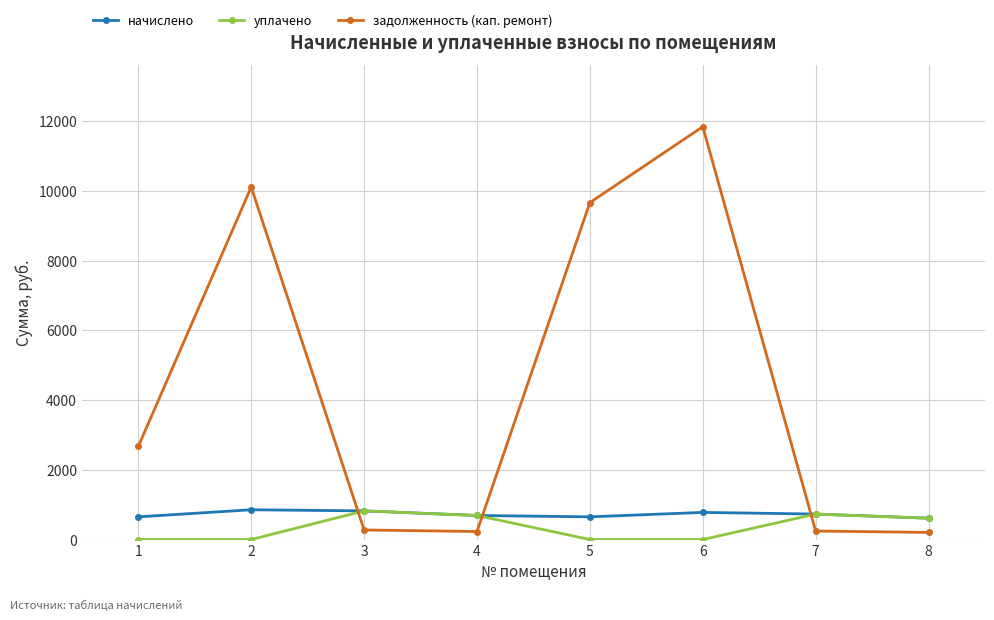

How many lines are shown in the chart?

3